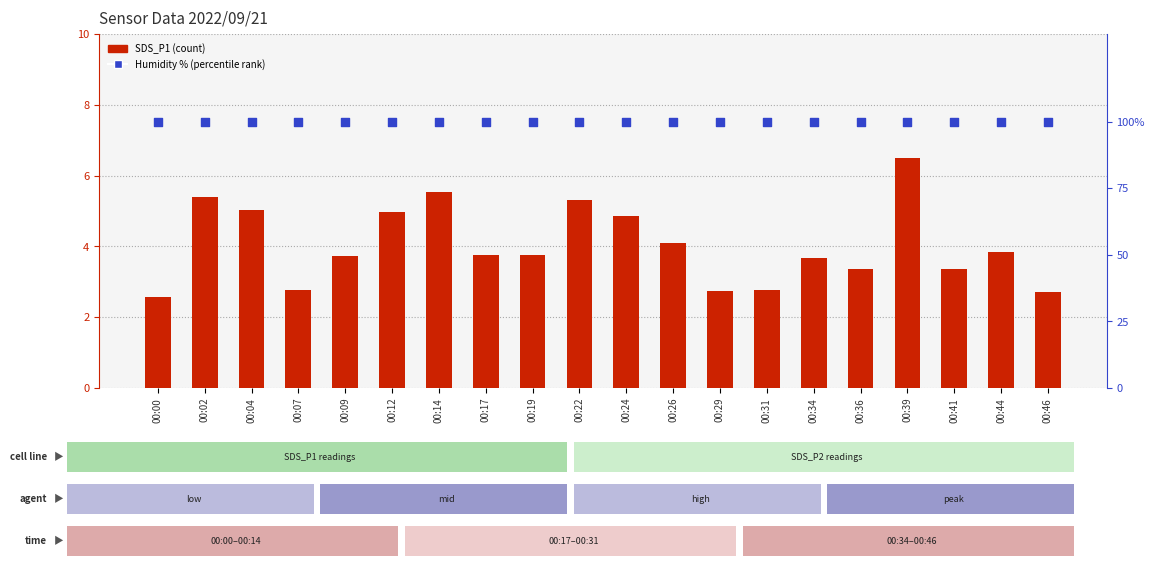

Which series has the largest total across all categories?

Humidity (%)